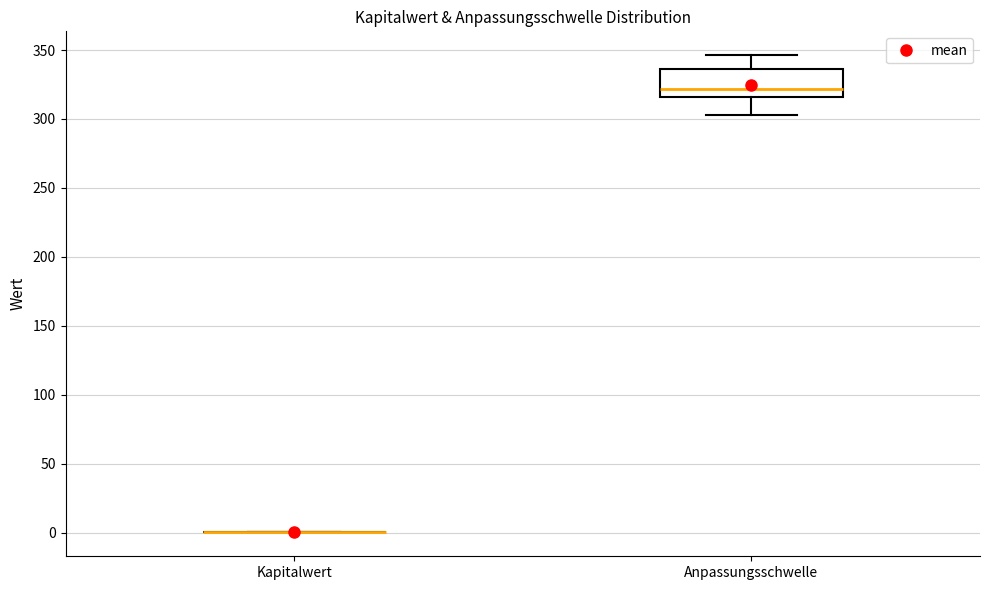

Reading left to right, read every box against the y-axis: the position of its median line, the range the box covers, and the ends of its whiskers. The values are not printed on the chart, so give them approximately, as read against the axis.

Kapitalwert: box collapsed to a line at 0, whiskers 0 to 0
Anpassungsschwelle: median 320, box 315 to 335, whiskers 305 to 345